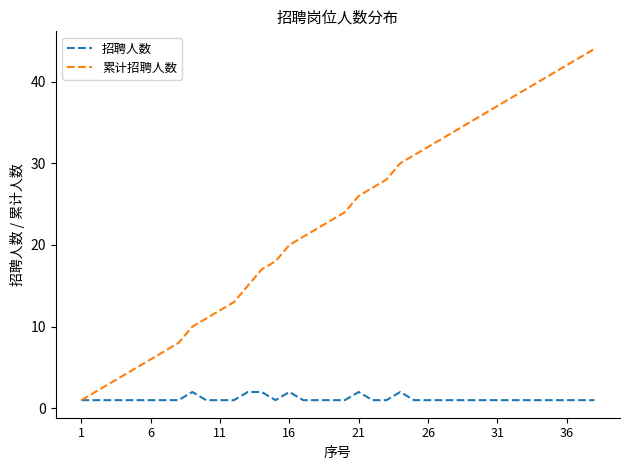

Rank the series by their maximum value, from lowest to highest.

招聘人数, 累计招聘人数